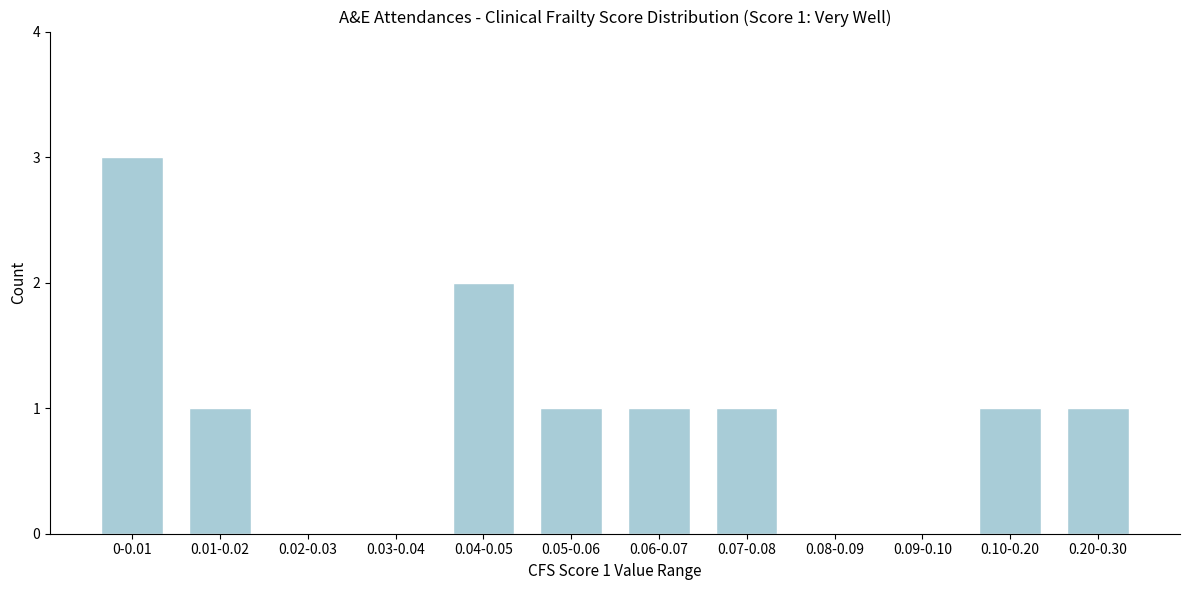

Reading left to right, list all the values displayed in this chart.

0-0.01=3	0.01-0.02=1	0.02-0.03=0	0.03-0.04=0	0.04-0.05=2	0.05-0.06=1	0.06-0.07=1	0.07-0.08=1	0.08-0.09=0	0.09-0.10=0	0.10-0.20=1	0.20-0.30=1